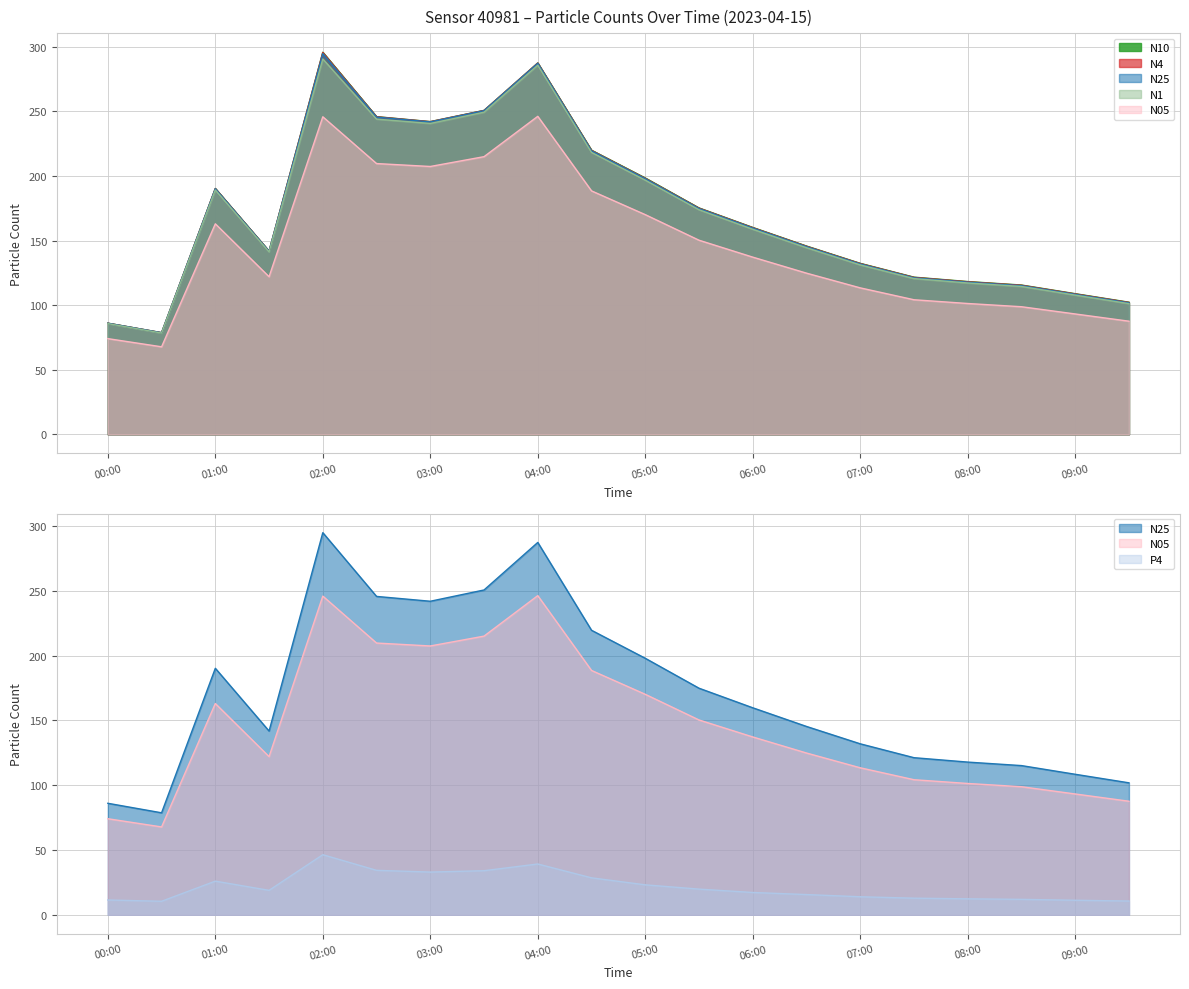

How many interior local valleys does the N25 series have?

3